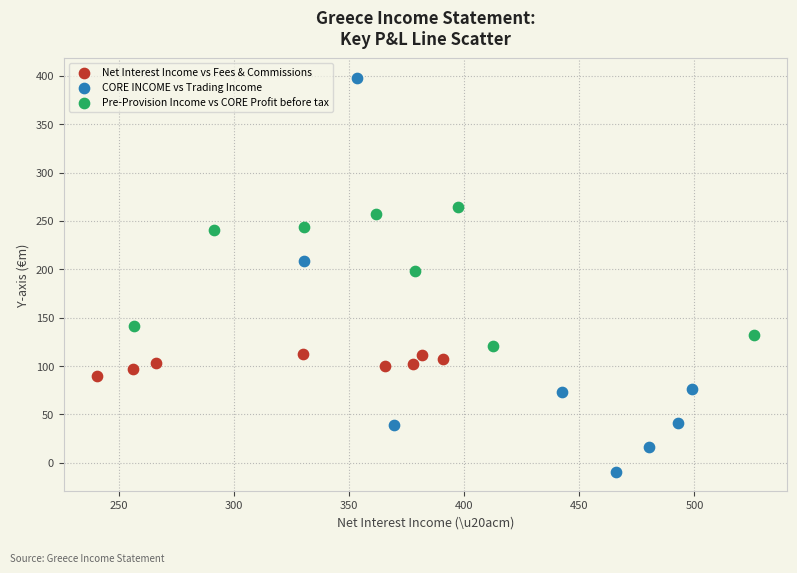

Which series reaches the minimum Y coordinate?

CORE INCOME vs Trading Income